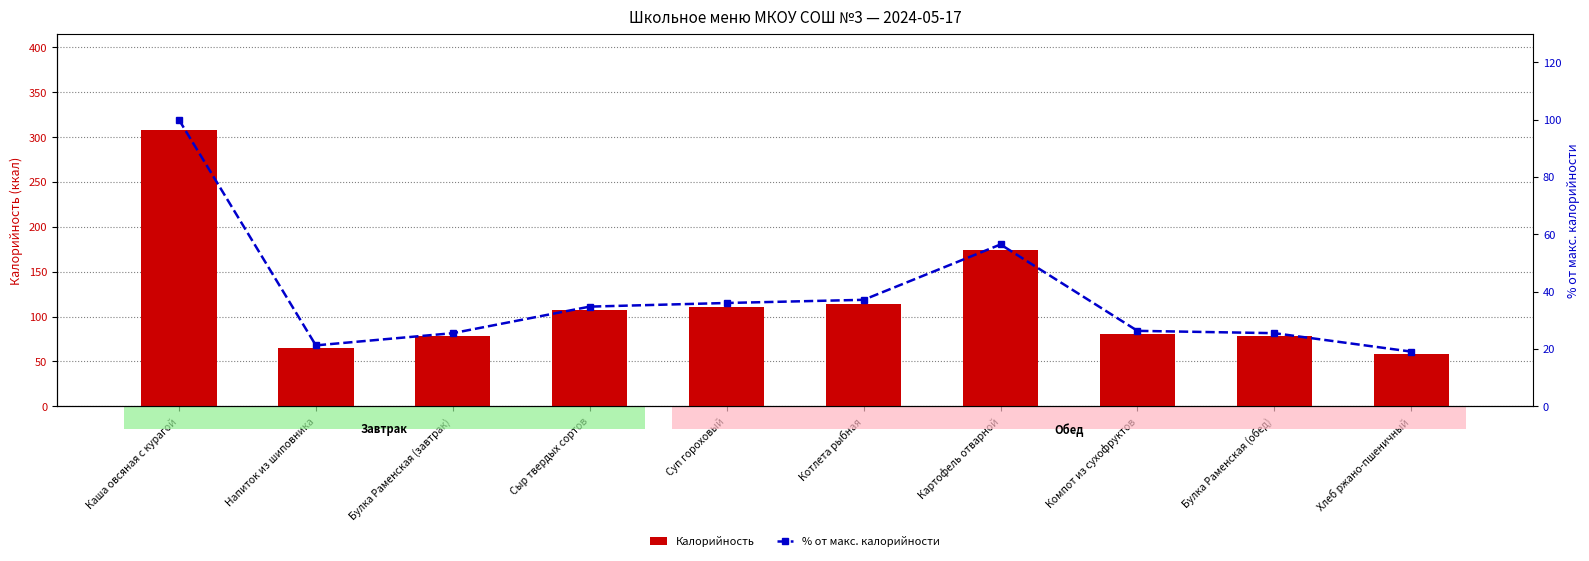

At which category is the sum across all series the highest?

Каша овсяная с курагой